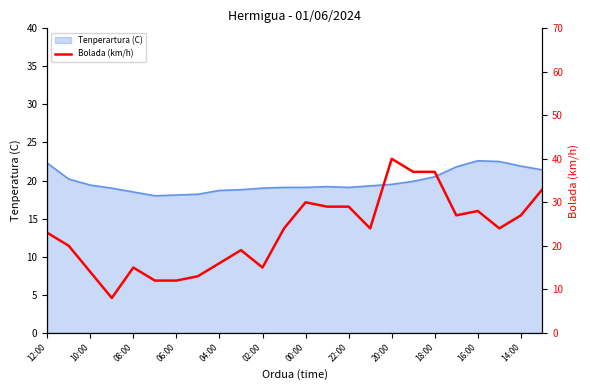

Count the number of values greater than 24.

10